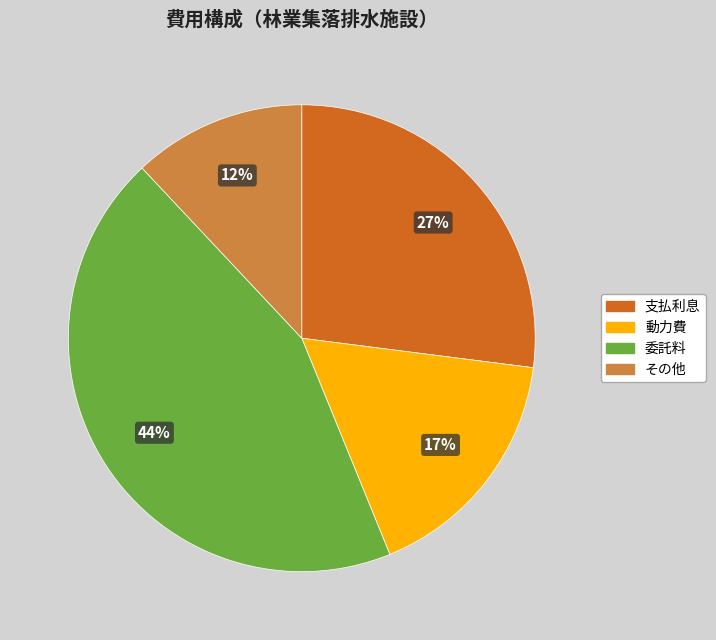

Which slice is the smallest?

その他